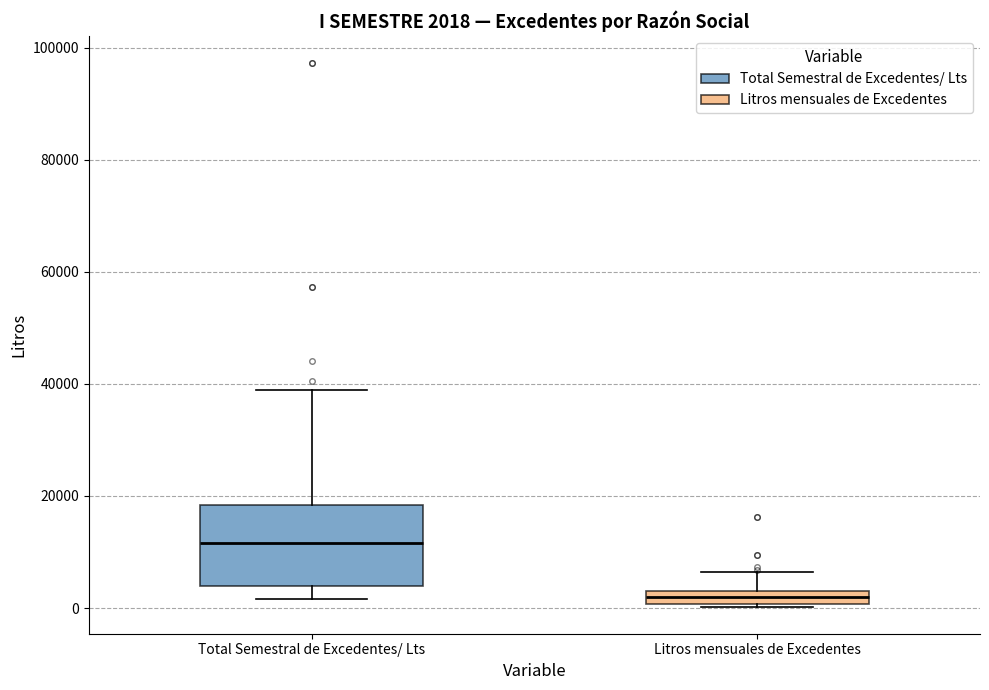

Which box has the highest median line?

Total Semestral de Excedentes/ Lts